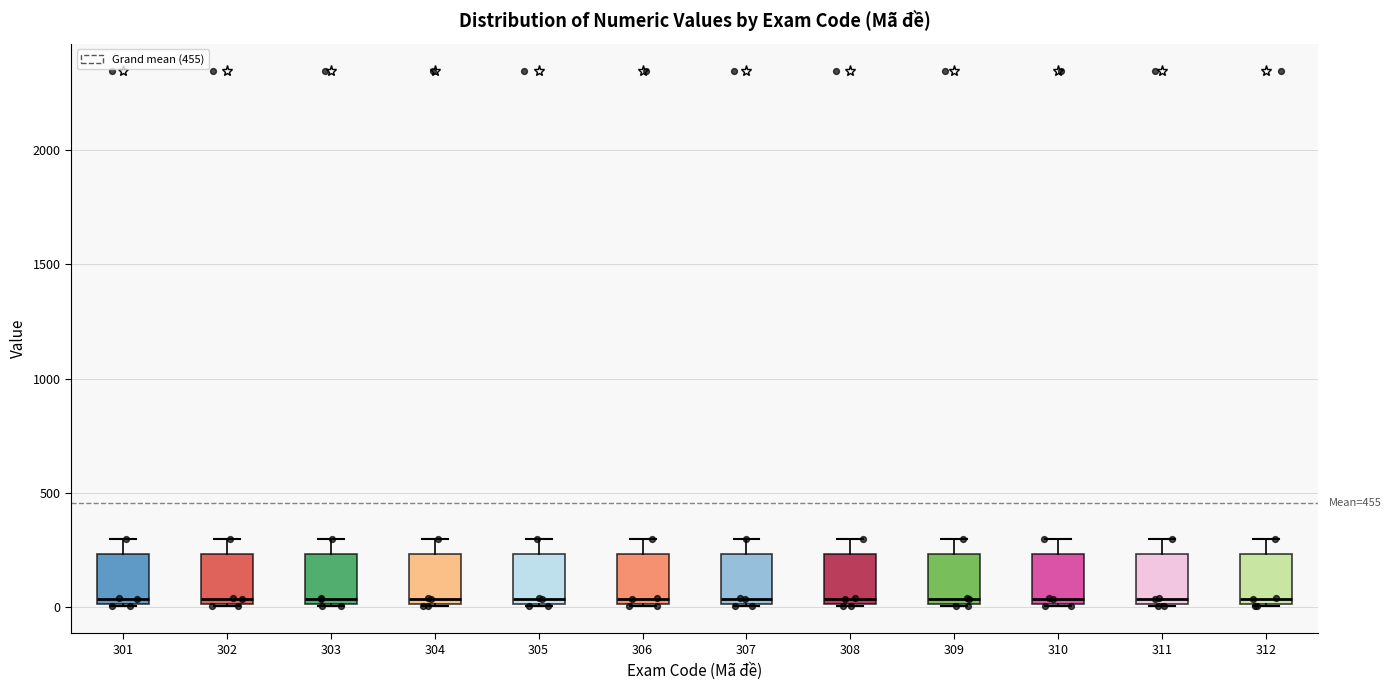

Reading left to right, transcribe this box plot: for each box, give where its median line is, the range the box spans, and where its two whiskers end, as read against the y-axis. The values are not printed on the chart, so give them approximately, as read against the axis.

301: median 50, box 0 to 250, whiskers 0 to 300
302: median 50, box 0 to 250, whiskers 0 to 300
303: median 50, box 0 to 250, whiskers 0 to 300
304: median 50, box 0 to 250, whiskers 0 to 300
305: median 50, box 0 to 250, whiskers 0 to 300
306: median 50, box 0 to 250, whiskers 0 to 300
307: median 50, box 0 to 250, whiskers 0 to 300
308: median 50, box 0 to 250, whiskers 0 to 300
309: median 50, box 0 to 250, whiskers 0 to 300
310: median 50, box 0 to 250, whiskers 0 to 300
311: median 50, box 0 to 250, whiskers 0 to 300
312: median 50, box 0 to 250, whiskers 0 to 300